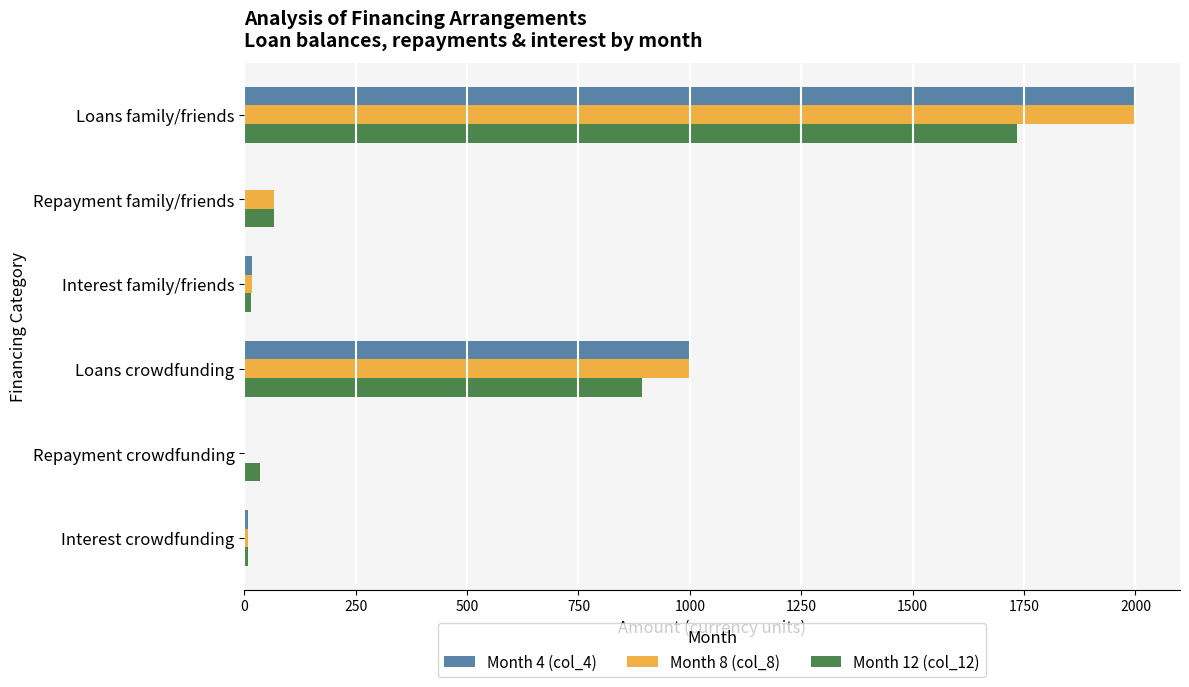

At which label is Month 4 (col_4) closest to 1000?

Loans crowdfunding